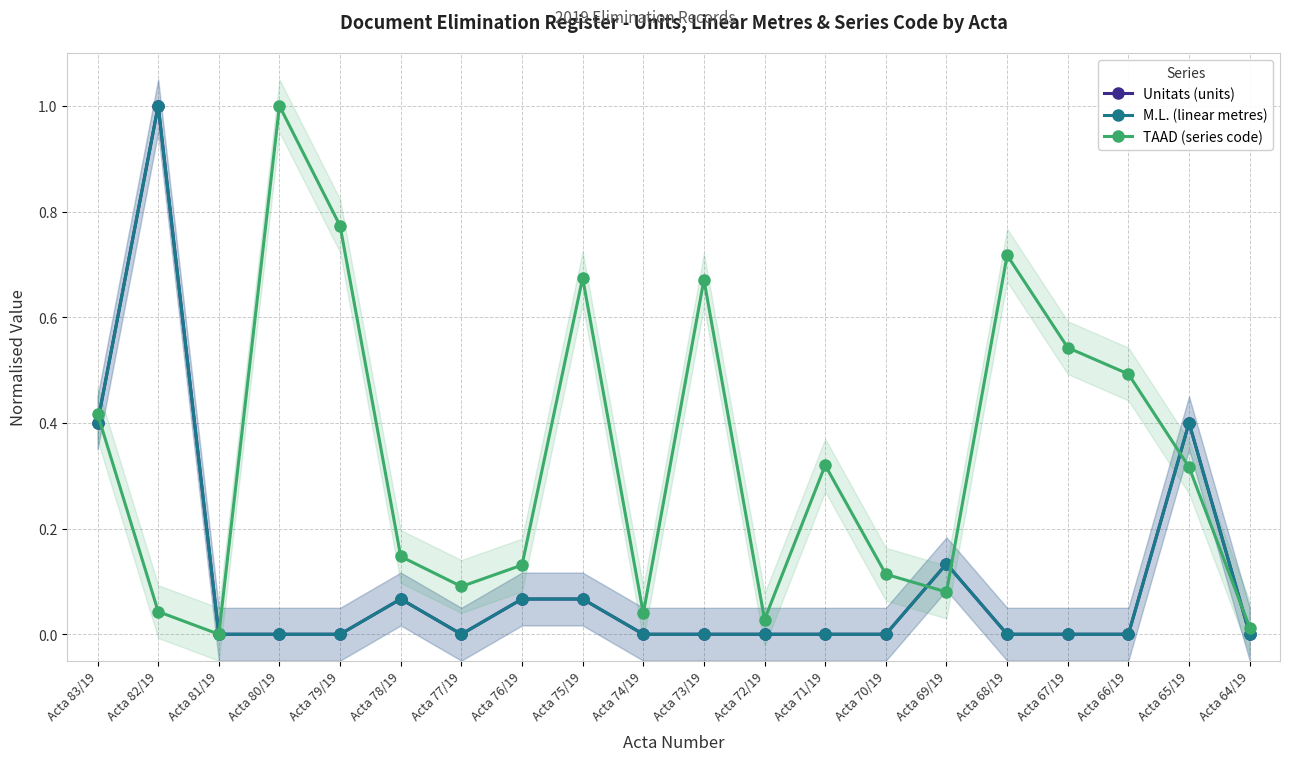

True or false: Unitats (units) has more than 1 points higher than both neighbors.

True